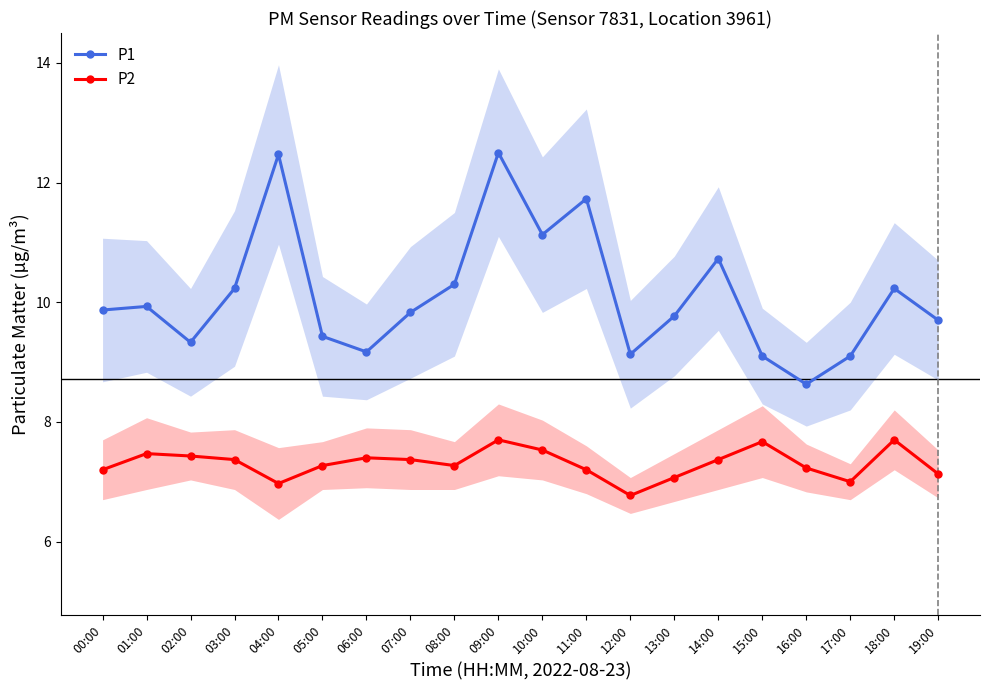

True or false: P2 and P1 intersect in this chart.

False